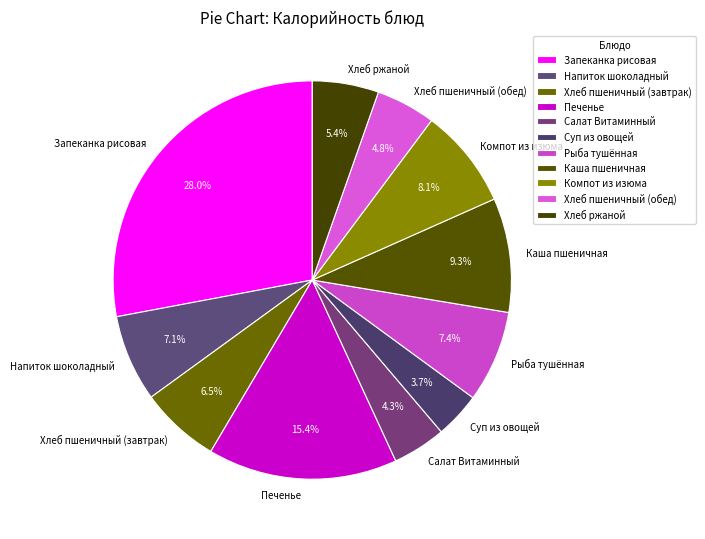

Which slice is the smallest?

Суп из овощей